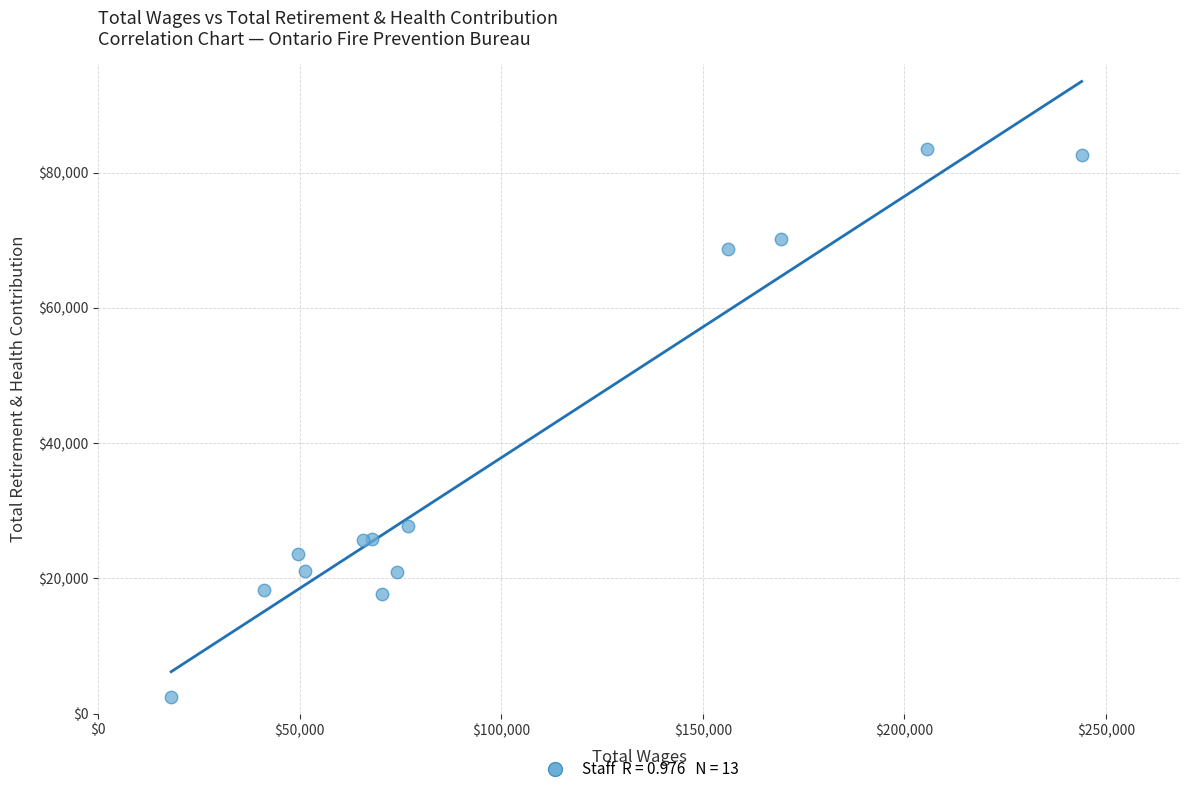

What Y value in the scatter plot is closest to 42985?

27754